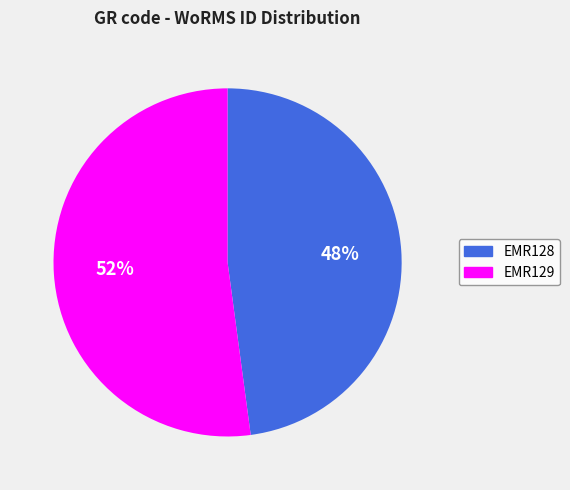

What is the ratio of the value at EMR128 to the value at EMR129?

0.9